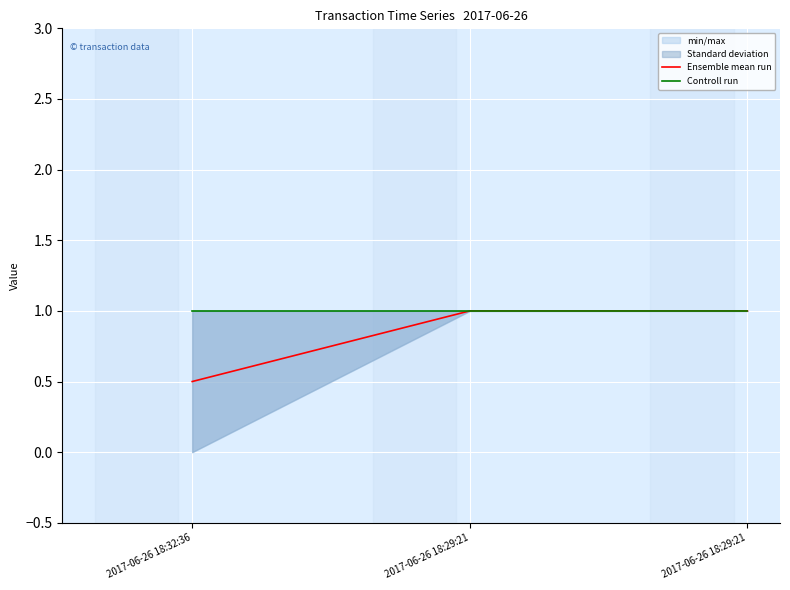

List the series in order of their peak value, lowest first.

Ensemble mean run, Controll run